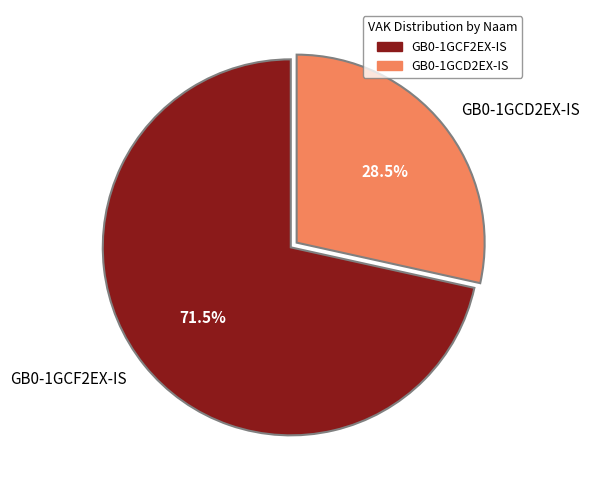

Rank the categories by value from lowest to highest.

GB0-1GCD2EX-IS, GB0-1GCF2EX-IS